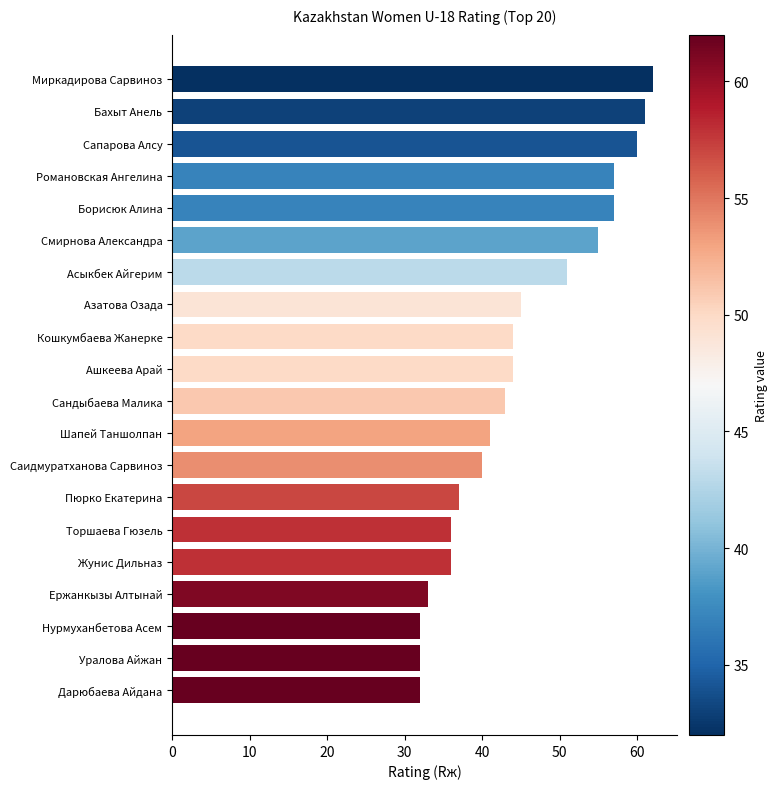

What is the sum of all values?

898